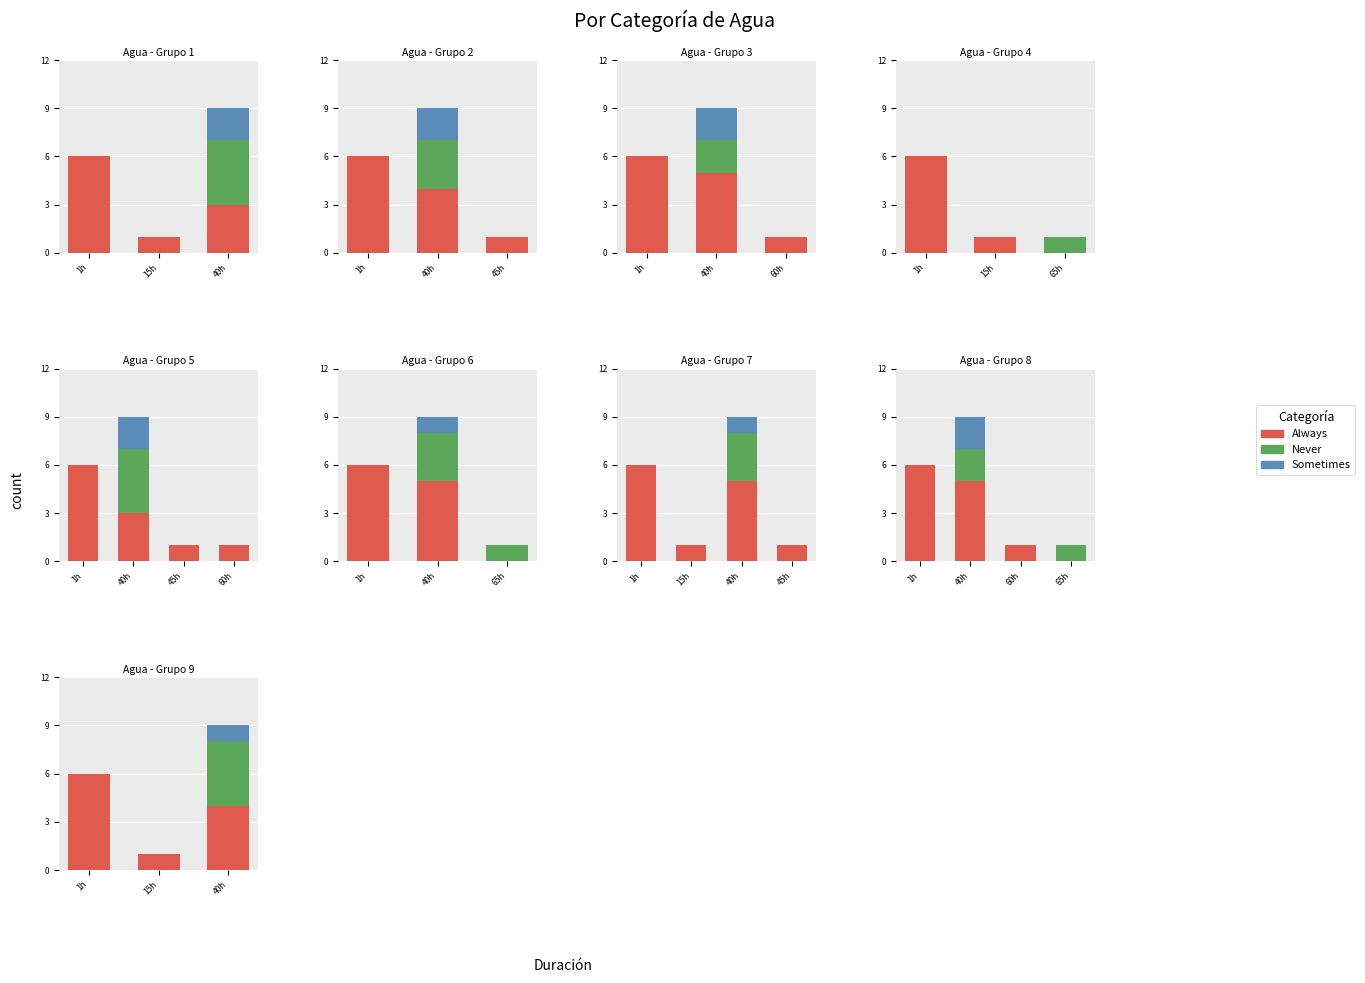

At which label is Always closest to 3?

40h